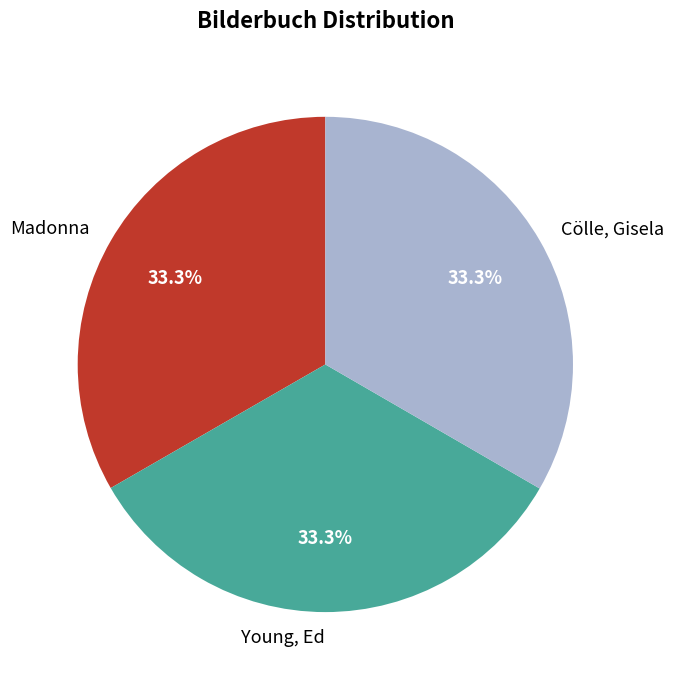

How many slices are in this pie chart?

3